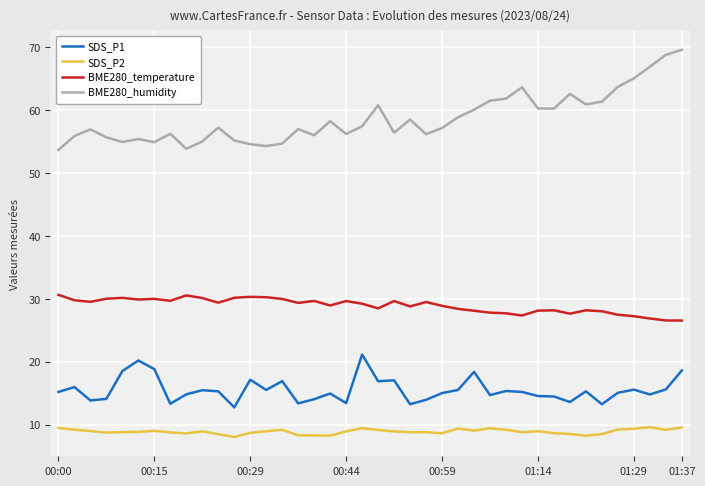

Which series has the widest spread of values?

BME280_humidity